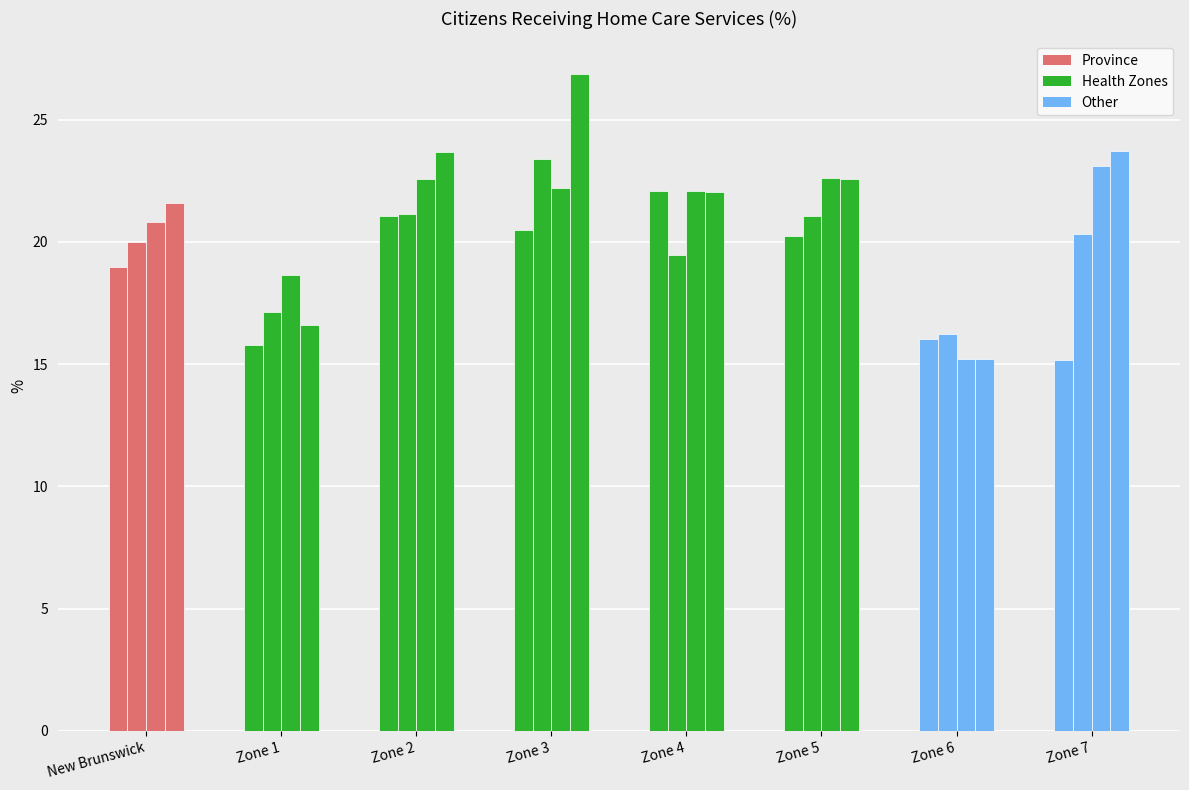

How many bars are there in total?

32